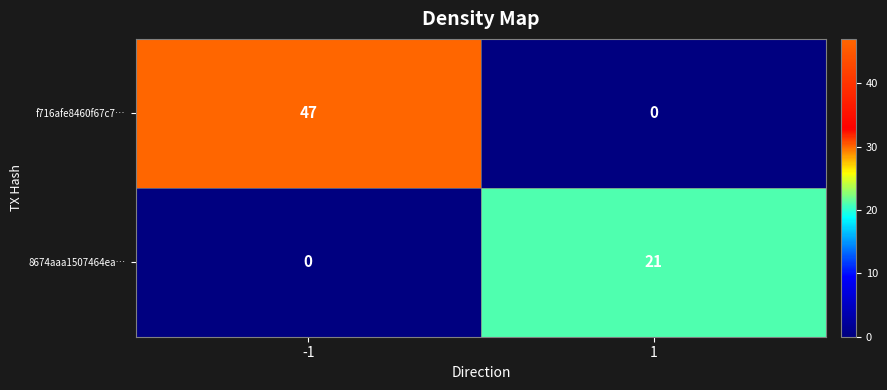

What is the spread (max minus min) of values at -1?

47